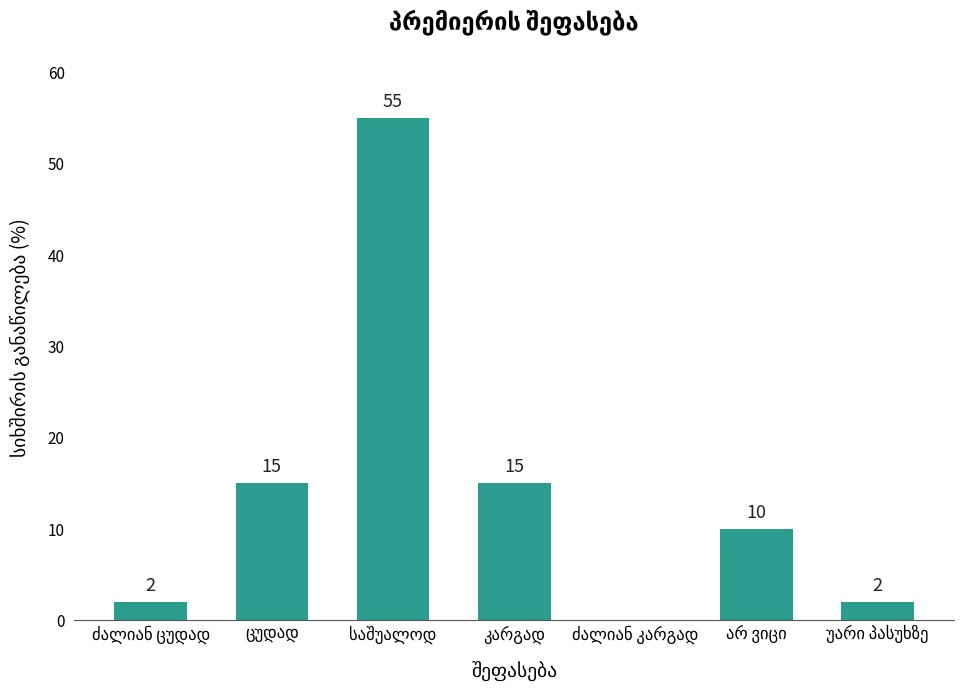

What is the sum of all values?

99